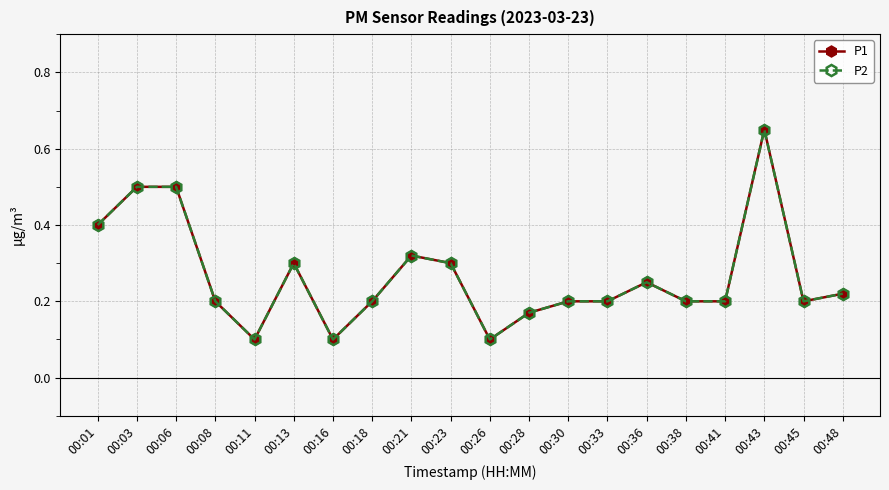

What is the total value across all series at 00:18?

0.4